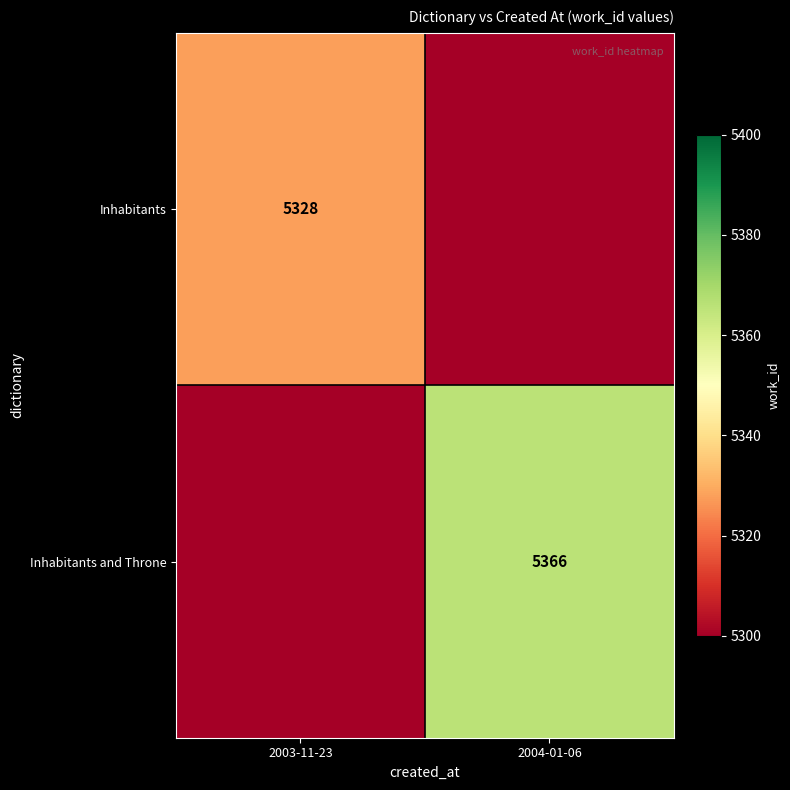

What is the total value across all series at 2003-11-23?

5328